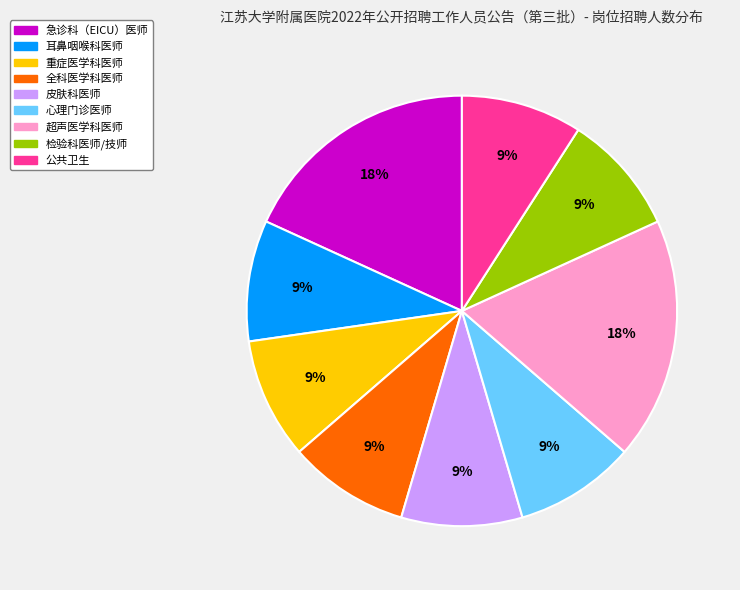

How many slices are in this pie chart?

9